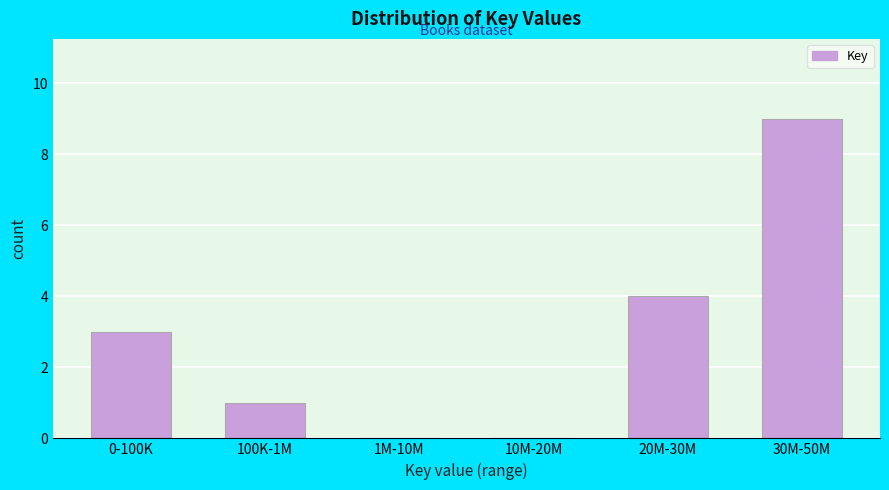

Reading left to right, transcribe all the data shown in this chart.

0-100K=3	100K-1M=1	1M-10M=0	10M-20M=0	20M-30M=4	30M-50M=9